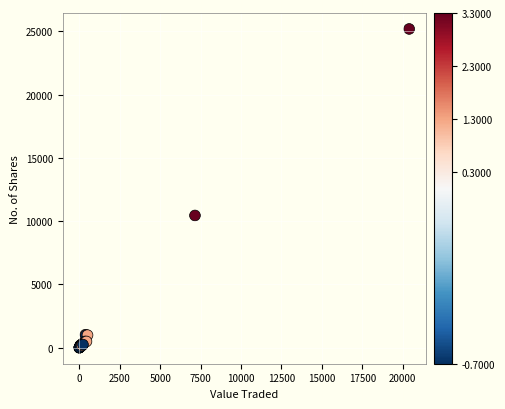

What Y value in the scatter plot is closest to 12591?

10450